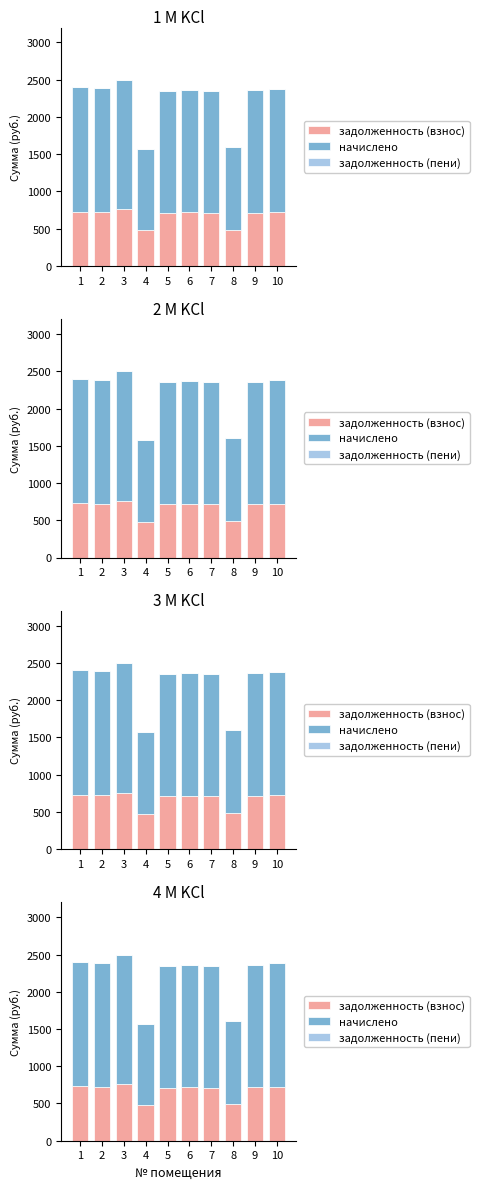

How many values in the задолженность (взнос) series are below 717?

5